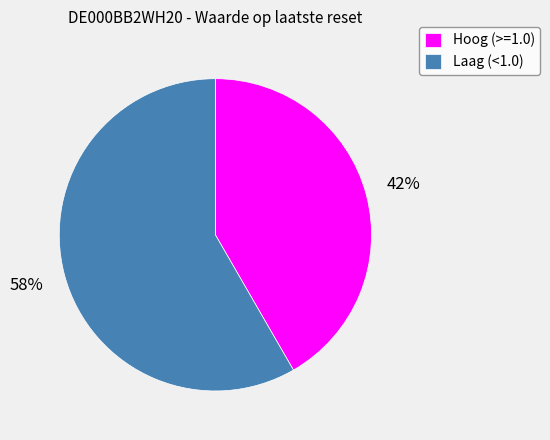

Do Hoog (>=1.0) and Laag (<1.0) together represent more than half of the pie?

Yes